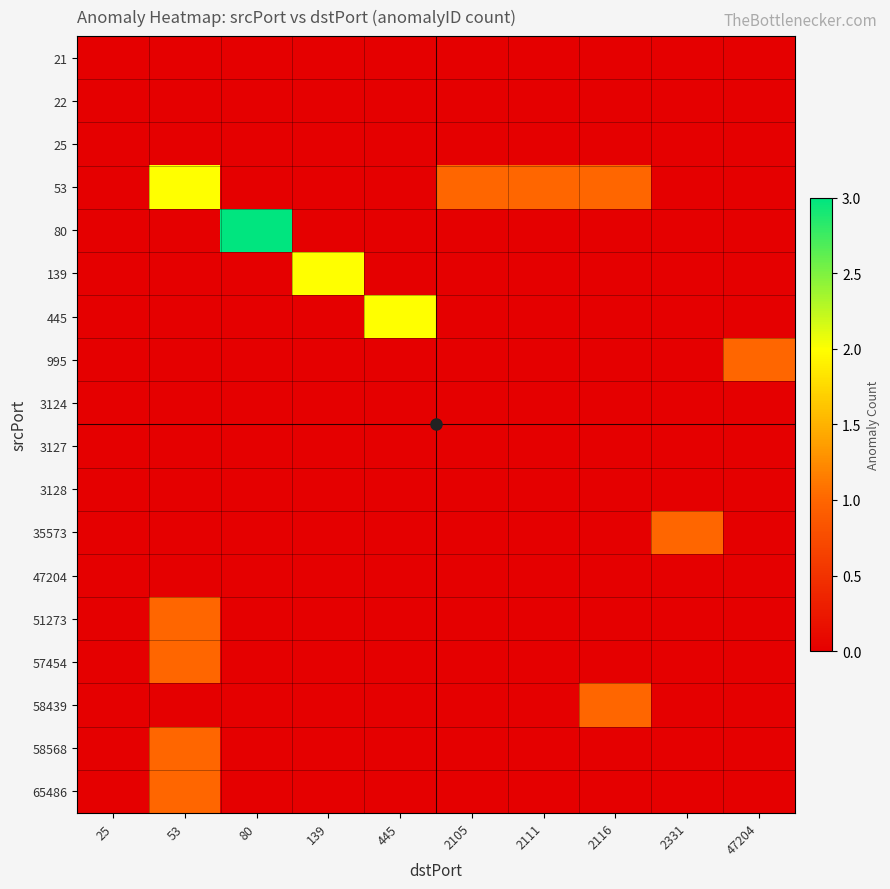

At which category is the sum across all series the highest?

53